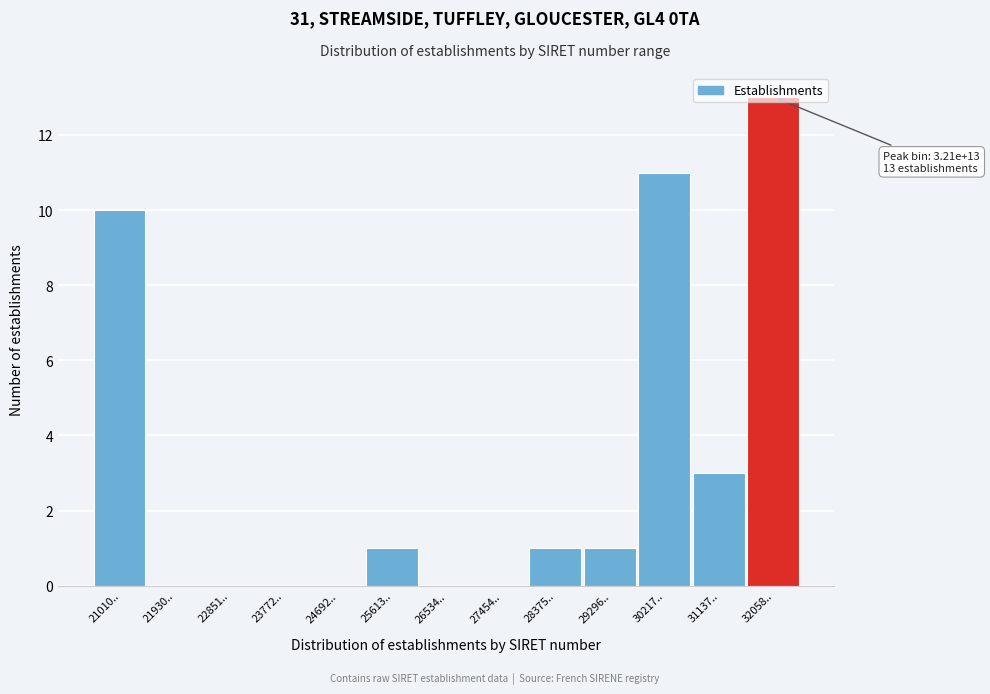

What is the change in value from 28375.. to 31137..?

+2